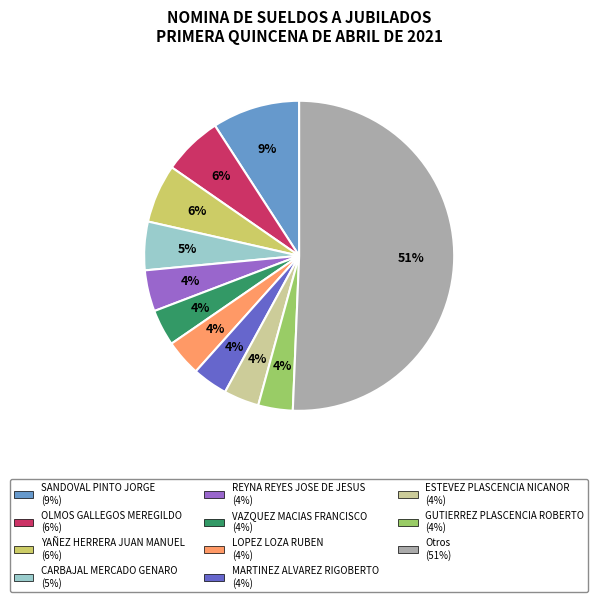

To the nearest percent, what is the average slice percentage?

9%